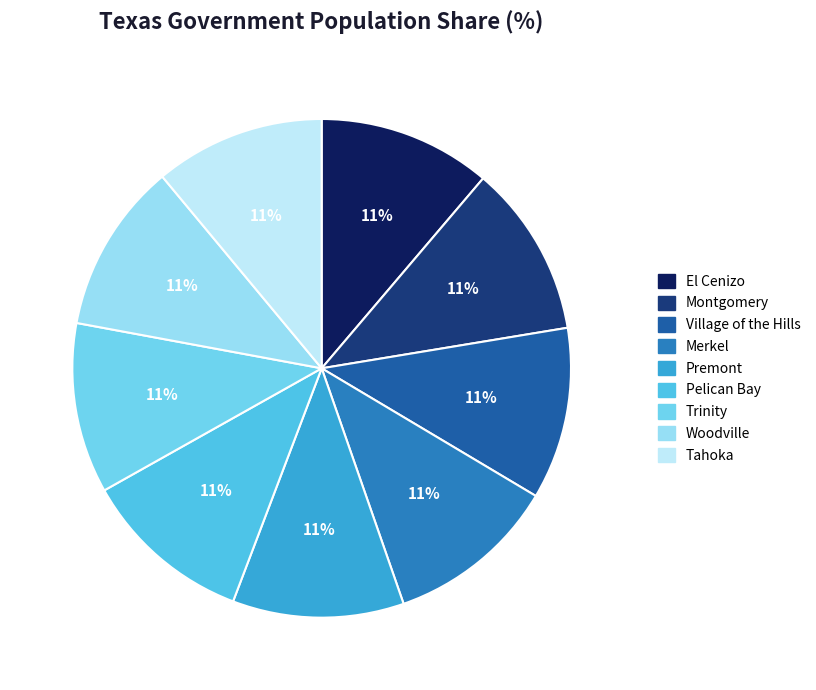

Is Village of the Hills the majority of the pie?

No